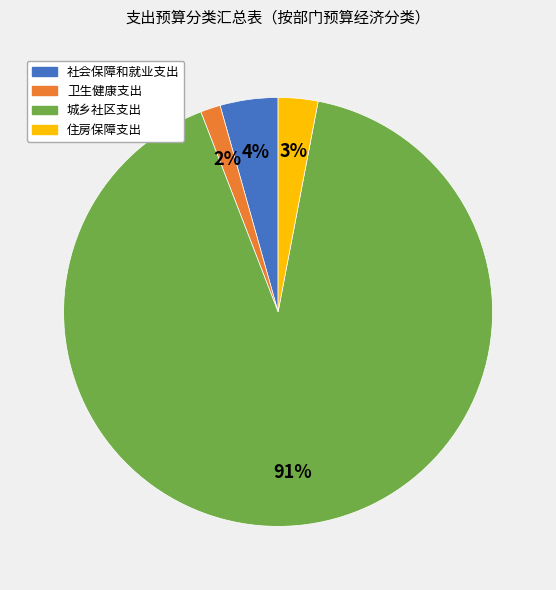

Count the number of slices in the pie.

4